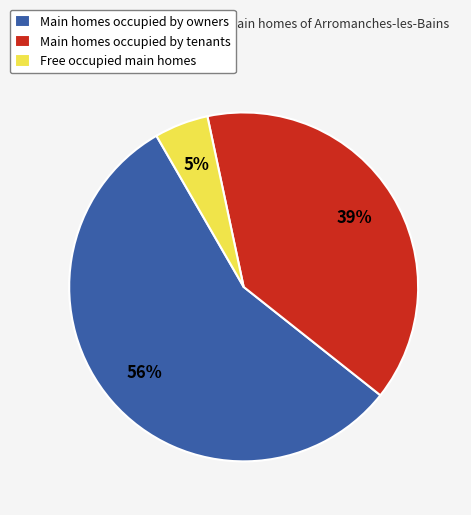

How many slices are in this pie chart?

3